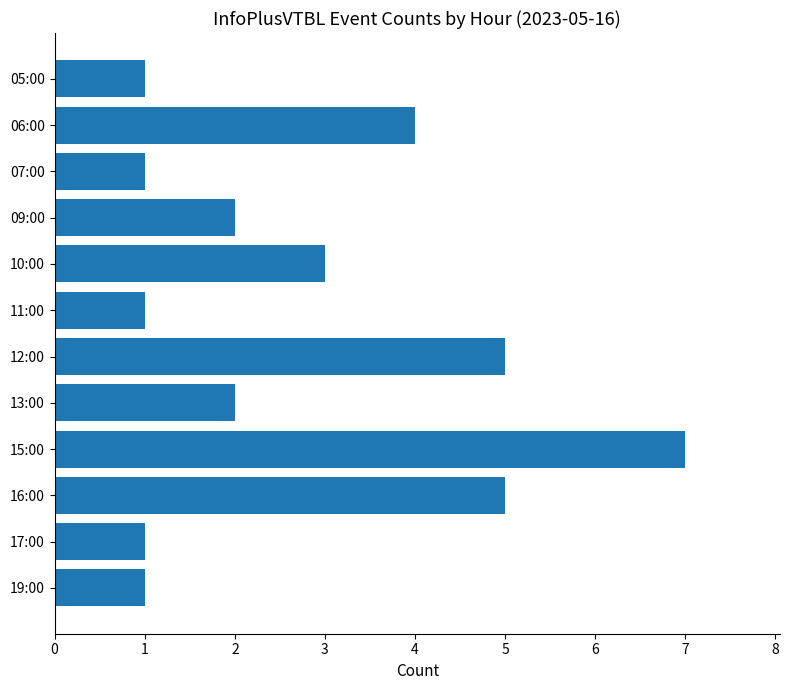

What is the minimum value shown in the chart?

1